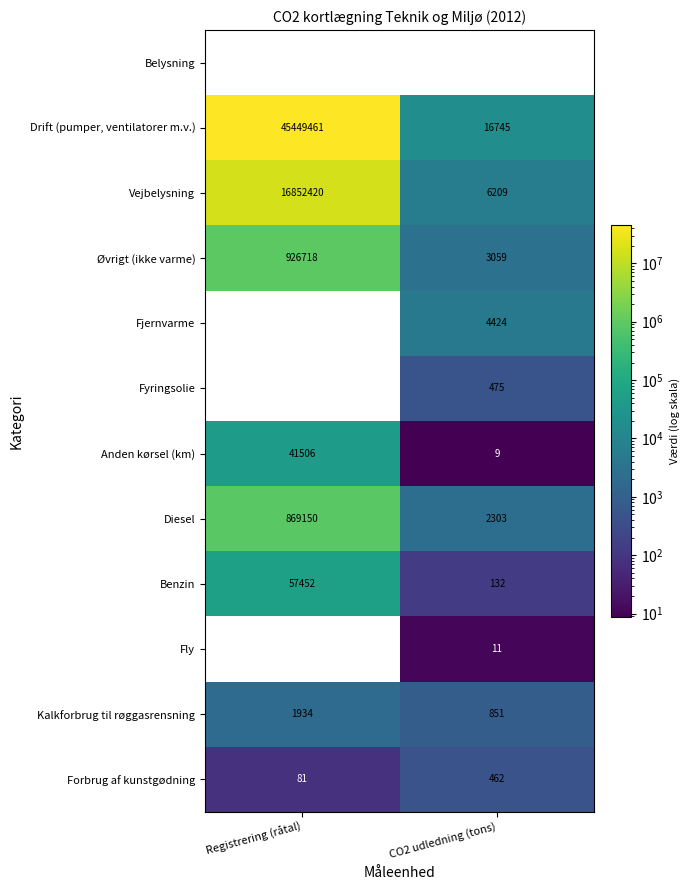

Which series has the largest range (max minus min)?

Drift (pumper, ventilatorer m.v.)